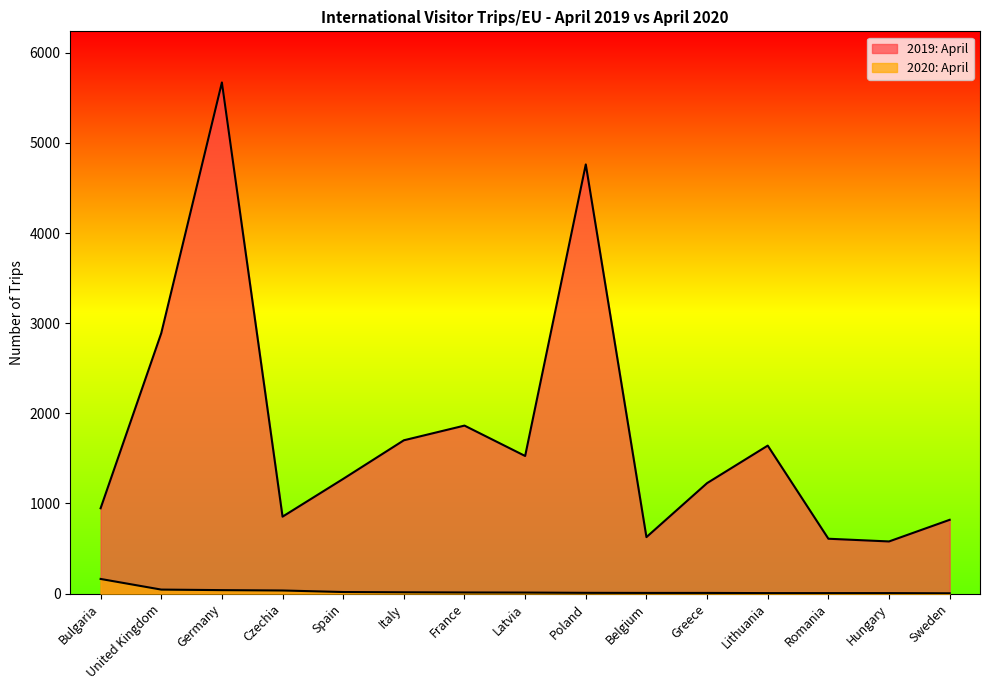

What is the total value across all series at Italy?

1716